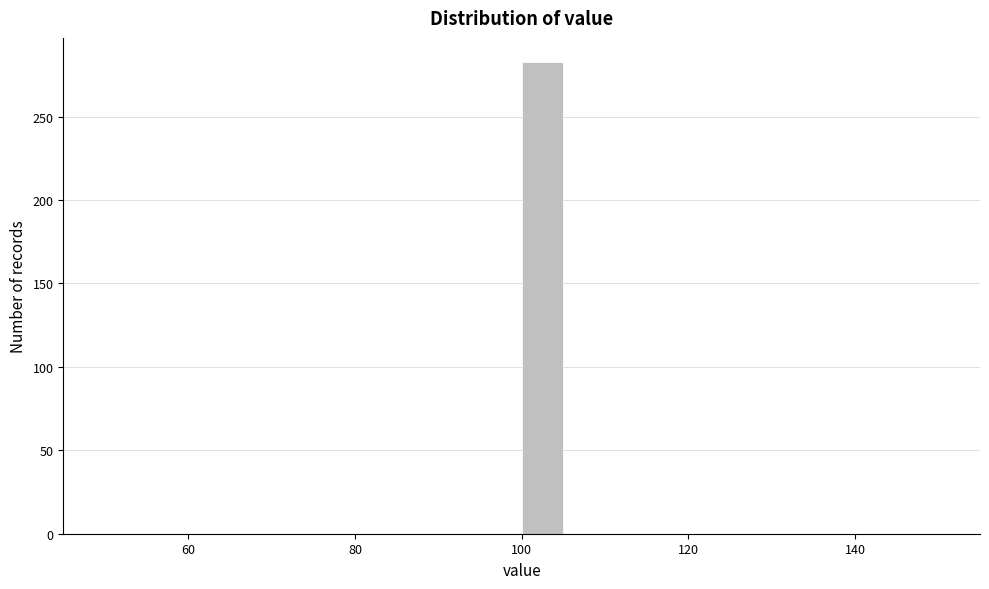

Read against the x-axis, roughly where is the centre of the tallest bar?

102